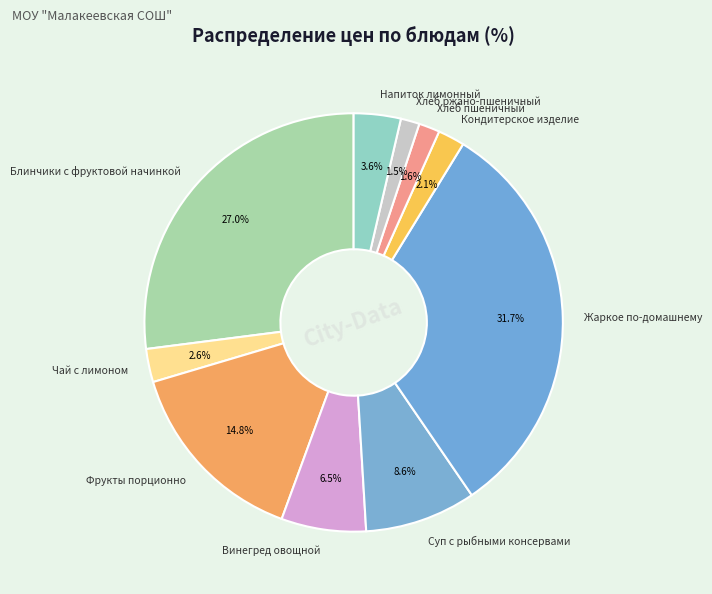

Combined, what portion of the pie is Хлеб ржано-пшеничный and Фрукты порционно?

16.3%